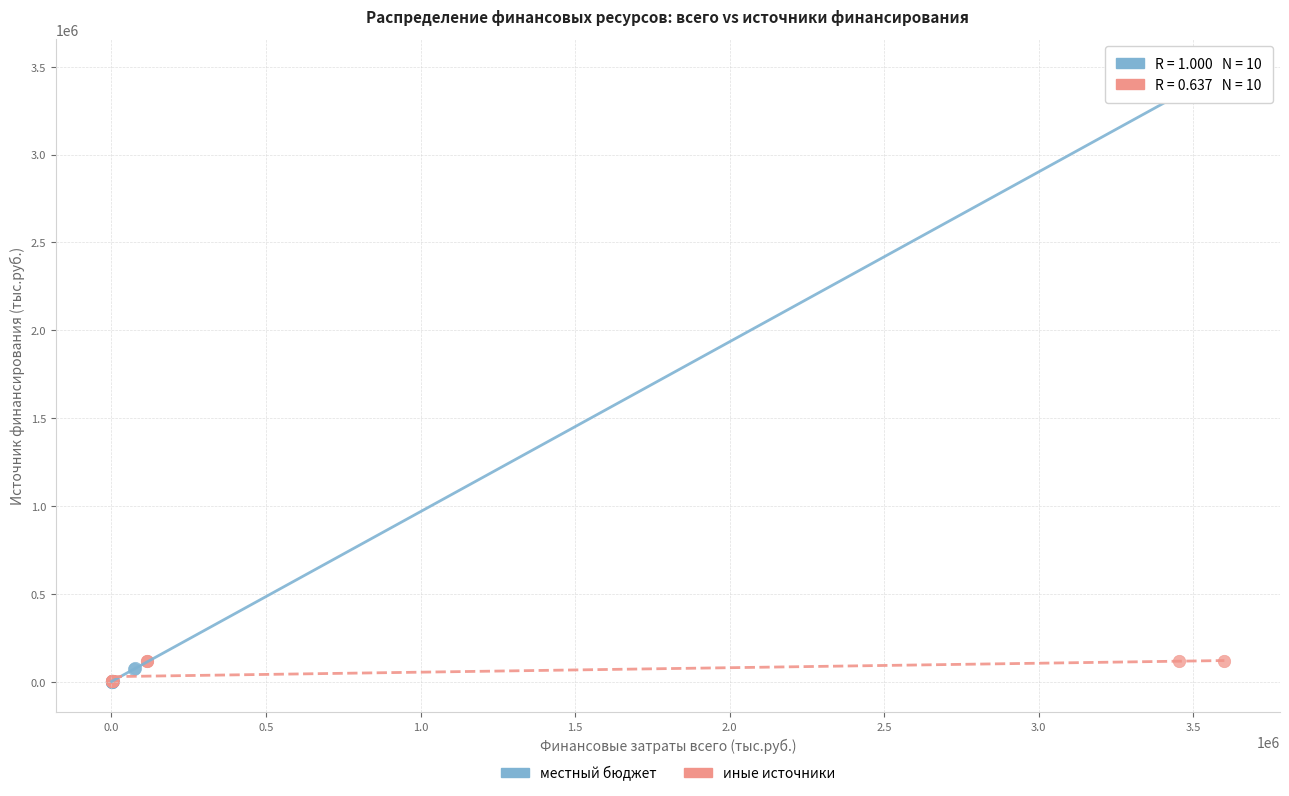

Which series contains the highest Y value?

местный бюджет